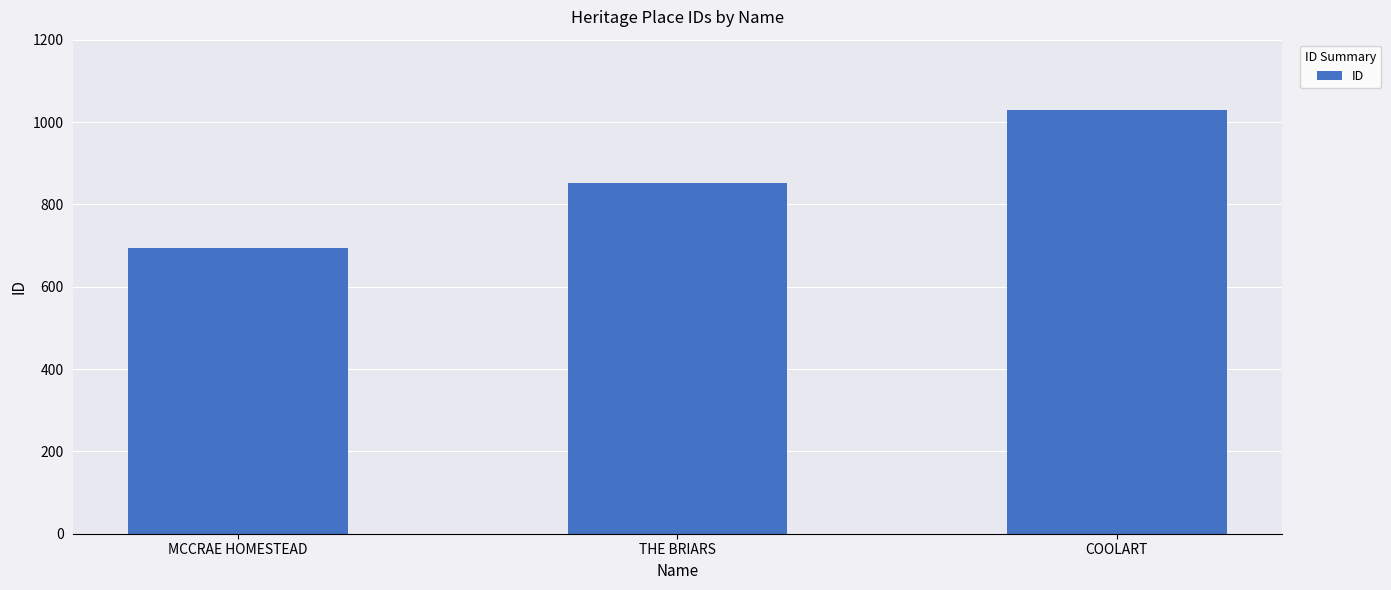

What is the difference between the maximum and minimum values?

337